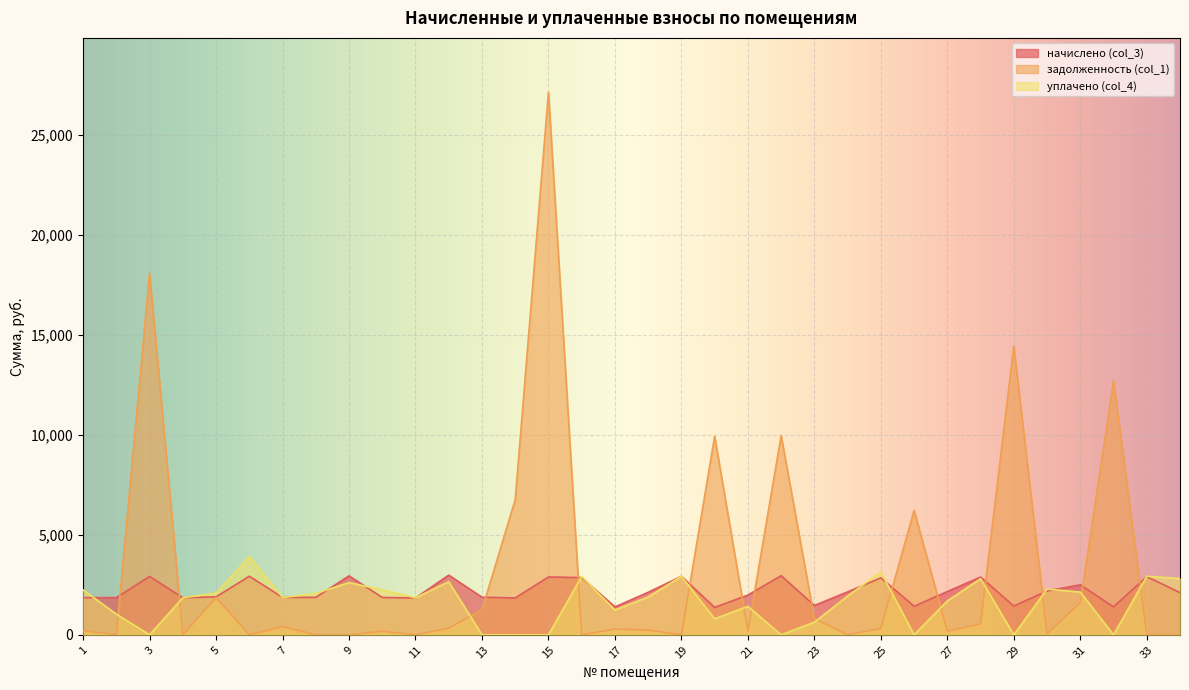

True or false: начислено (col_3) and уплачено (col_4) intersect in this chart.

True